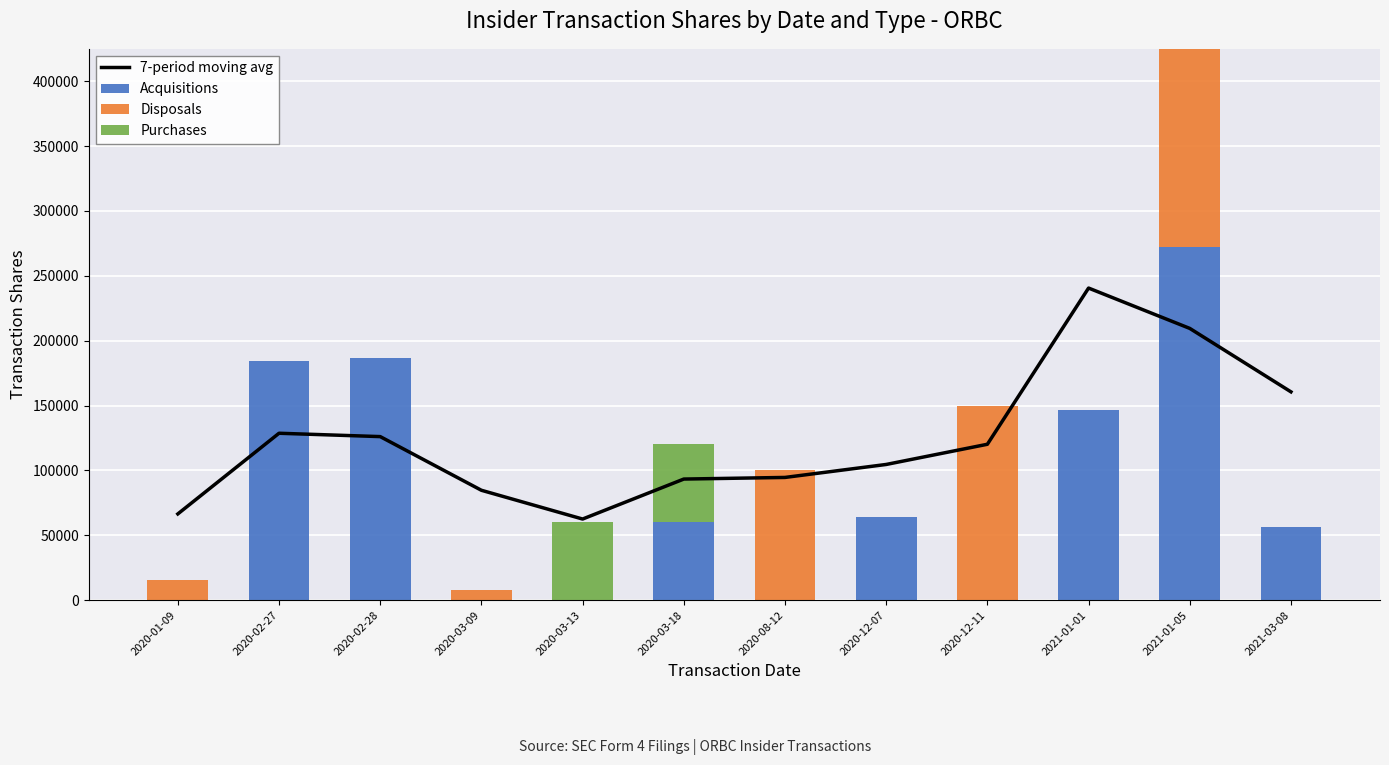

What is the greatest value displayed?

272006.0